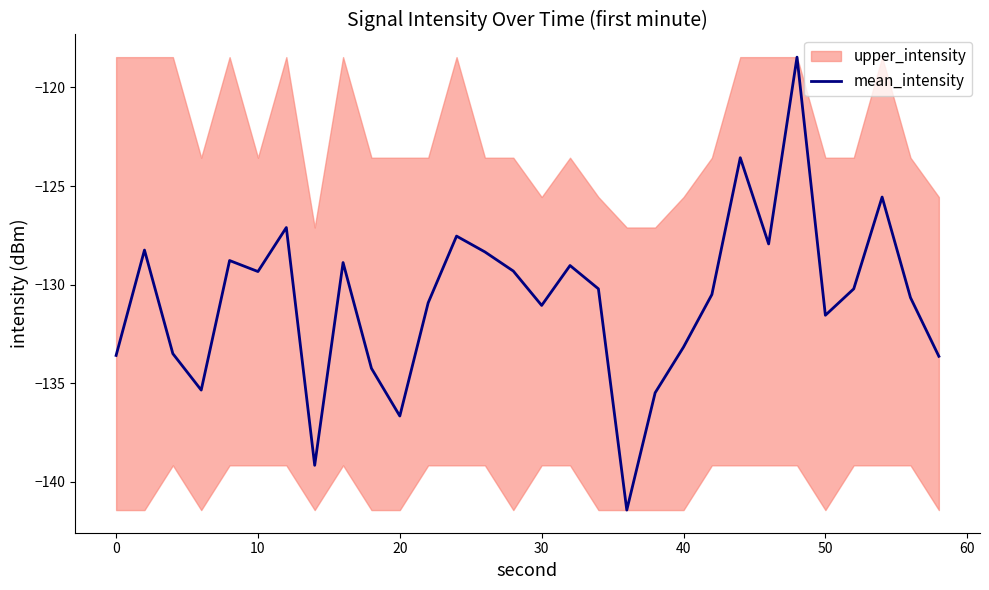

True or false: mean_intensity has a value of -129.3 at 10.

True